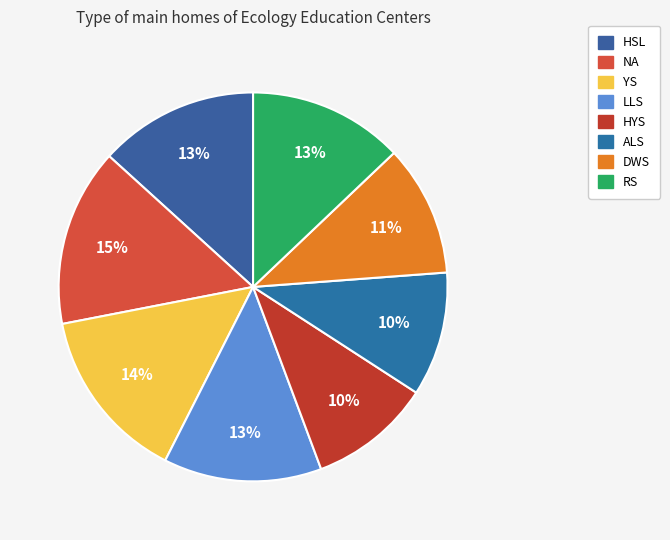

To the nearest percent, what portion does RS represent?

13%